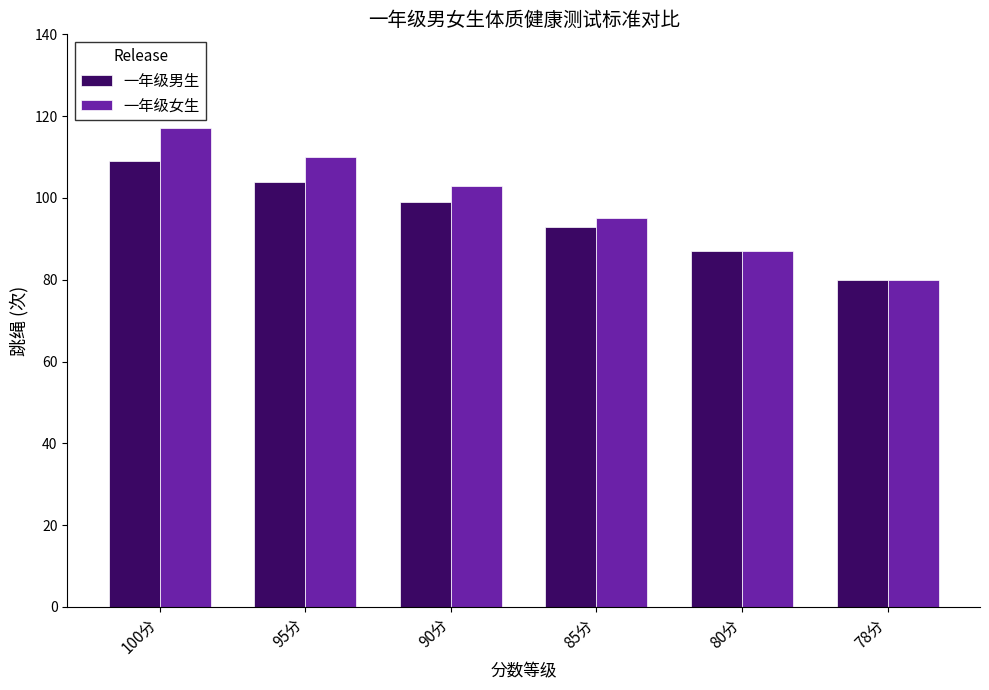

Rank the categories by 一年级女生 value from lowest to highest.

78分, 80分, 85分, 90分, 95分, 100分